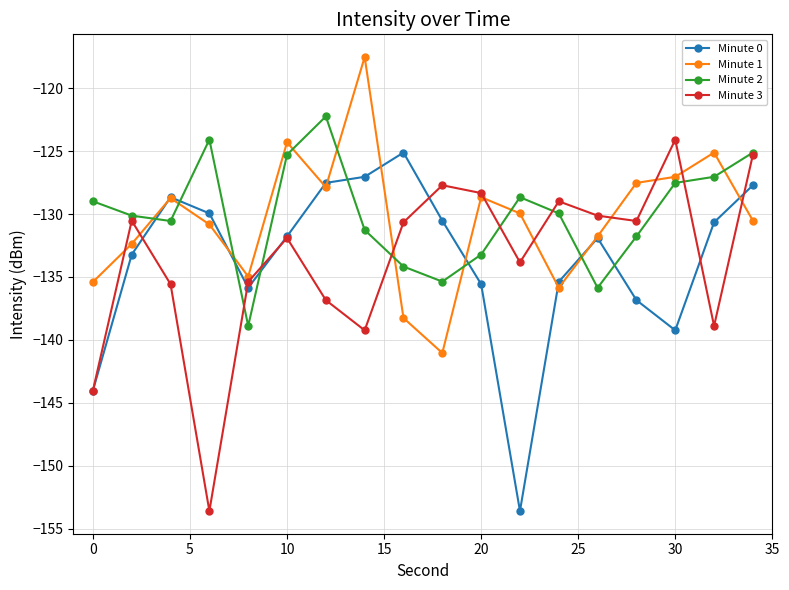

In Minute 3, how many points are lower than both neighbors (excluding endpoints)?

5